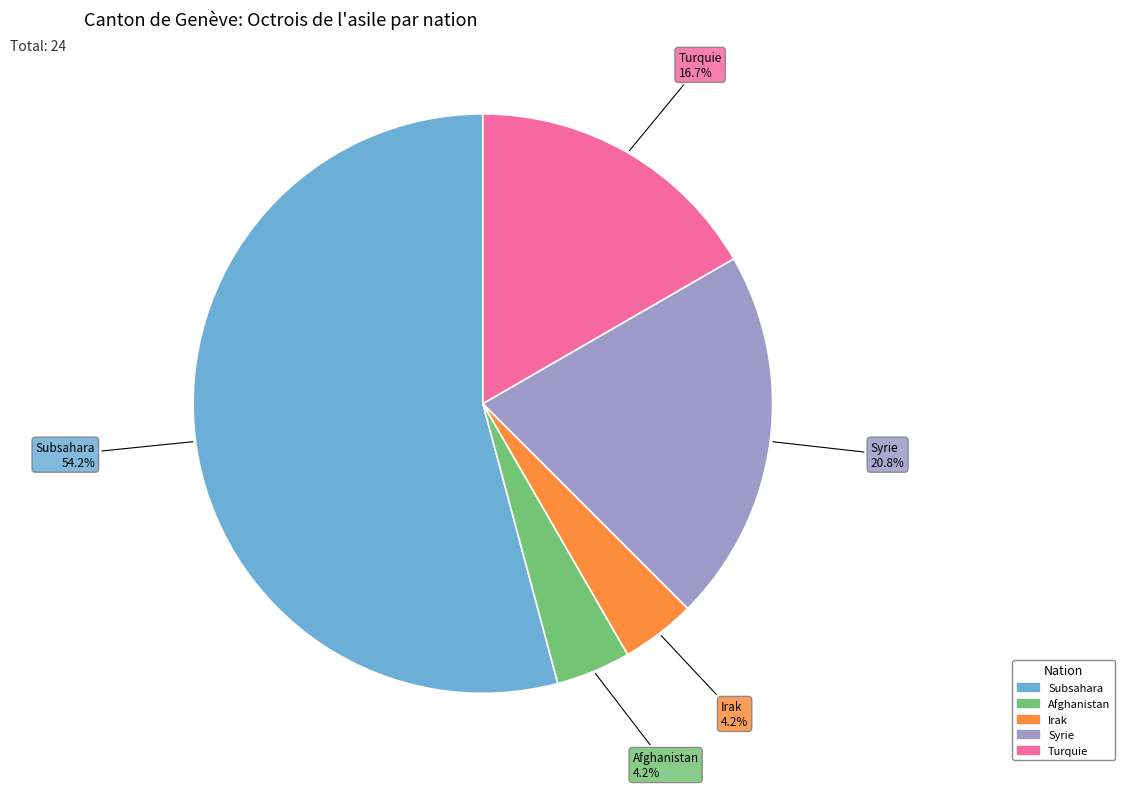

Which category has the biggest portion of the pie?

Subsahara